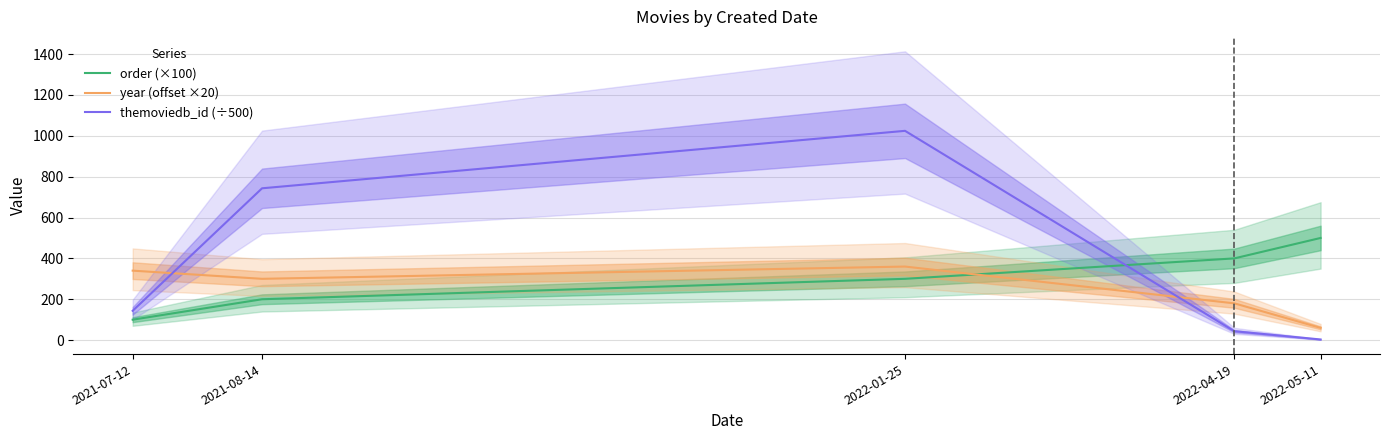

Rank the series at 2022-01-25 from highest to lowest value.

themoviedb_id (÷500), year (offset ×20), order (×100)